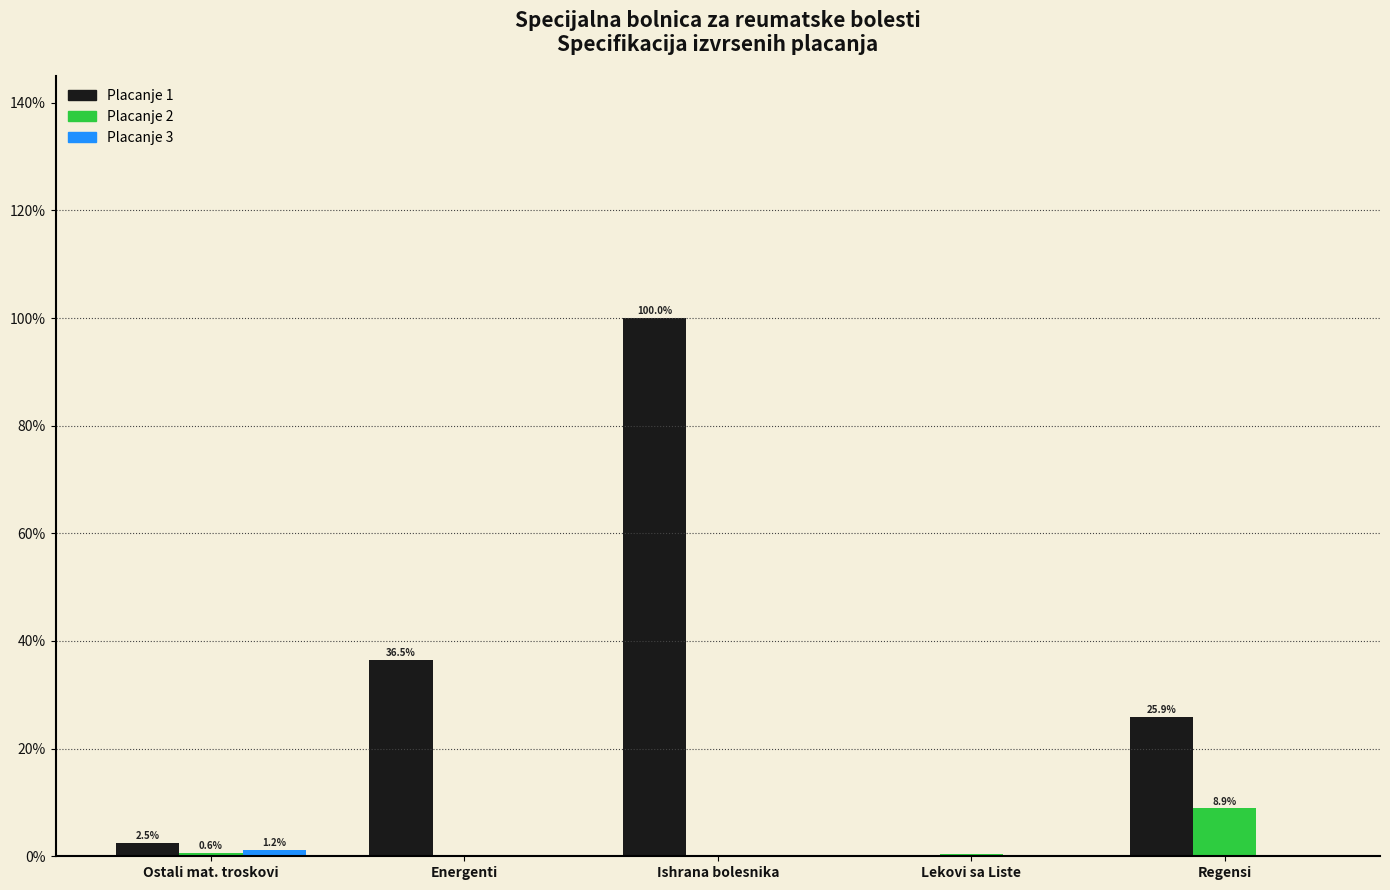

What is the total value across all series at Ishrana bolesnika?

100.0